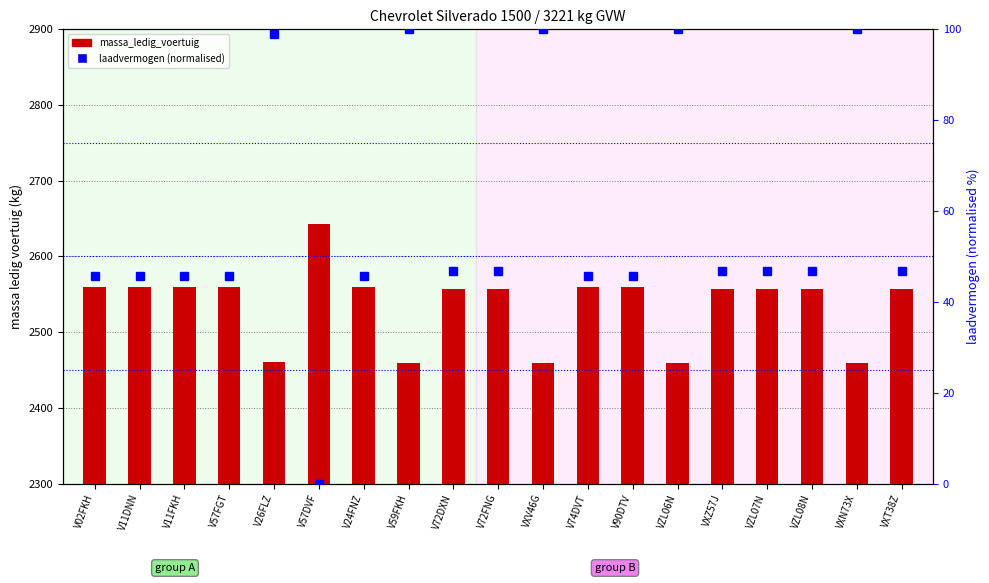

Which series changed the most between V26FLZ and VXZ57J?

massa_ledig_voertuig